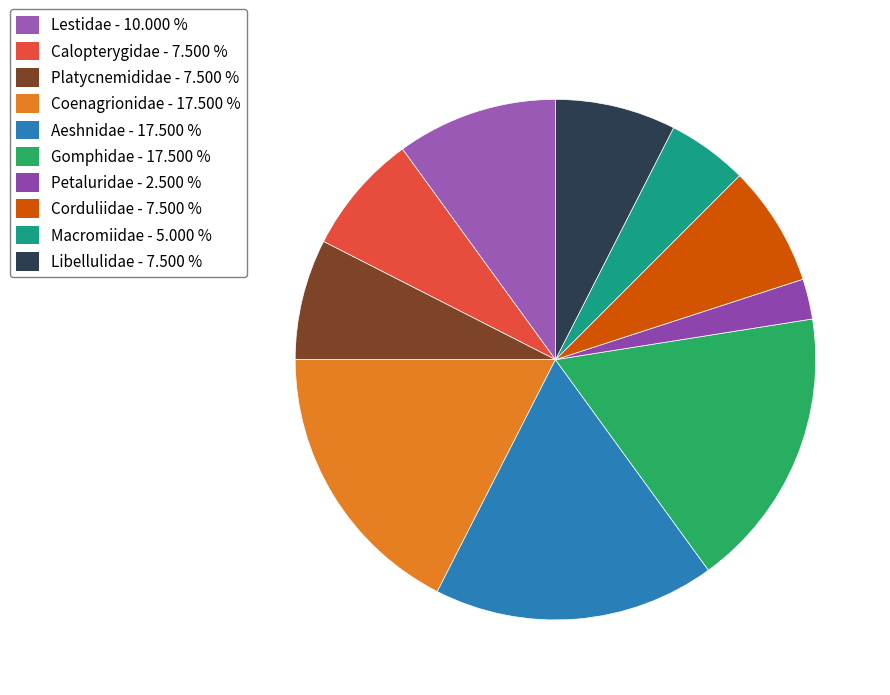

Which has a higher value, Libellulidae or Lestidae?

Lestidae